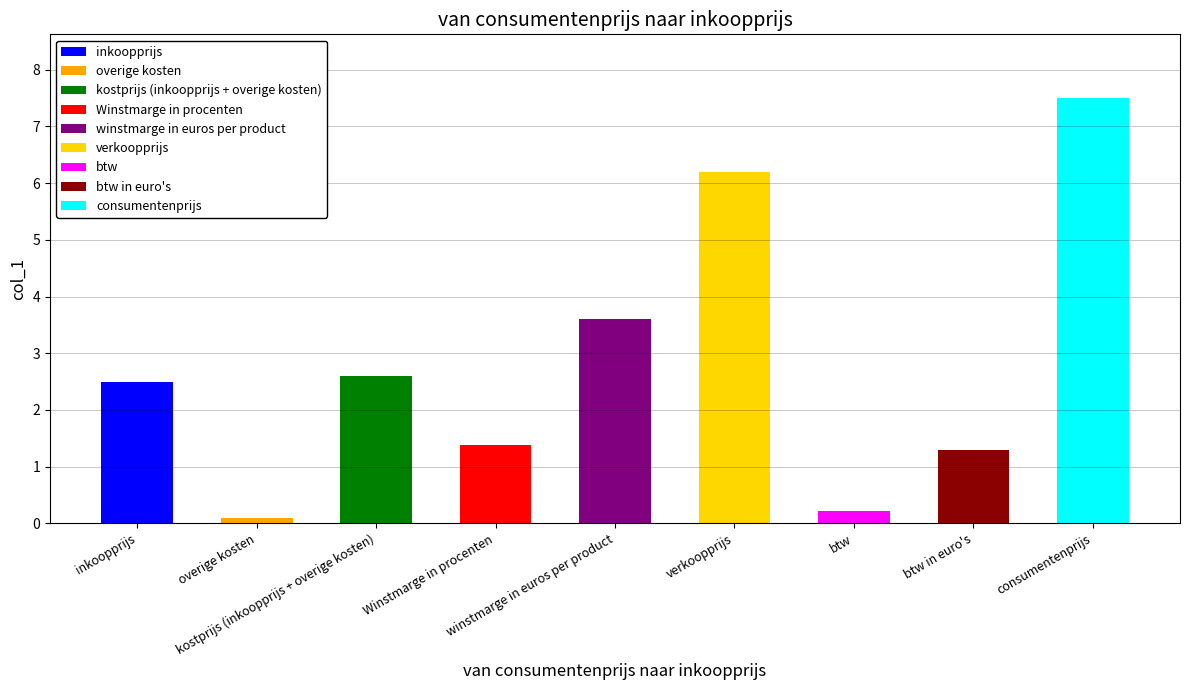

List the labels in order of value, largest first.

consumentenprijs, verkoopprijs, winstmarge in euros per product, kostprijs (inkoopprijs + overige kosten), inkoopprijs, Winstmarge in procenten, btw in euro's, btw, overige kosten